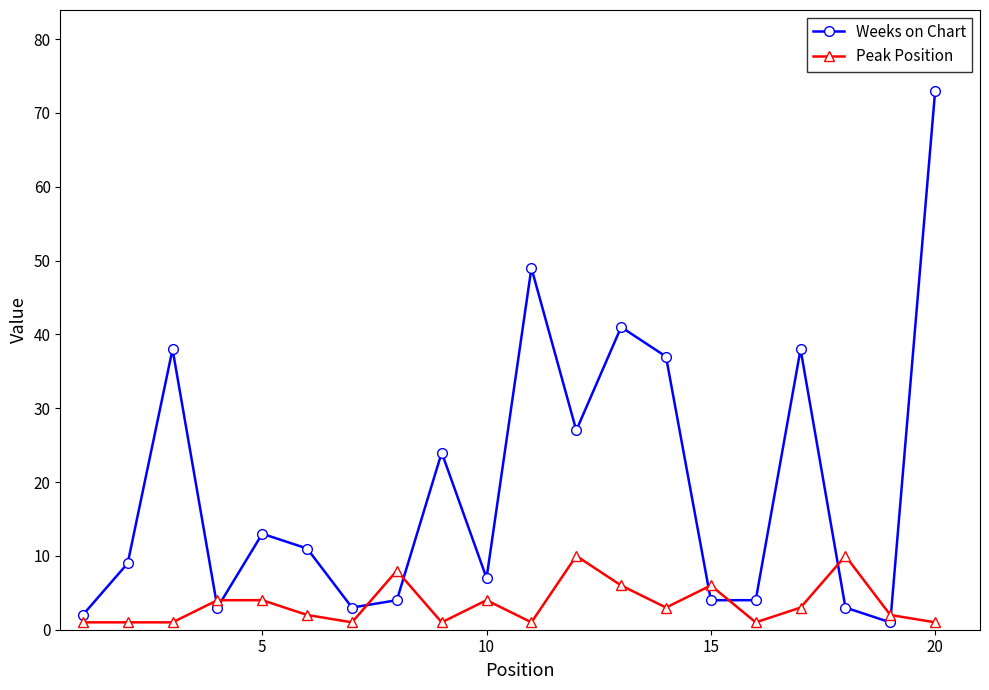

After their last crossing, which series has the higher values: Weeks on Chart or Peak Position?

Weeks on Chart